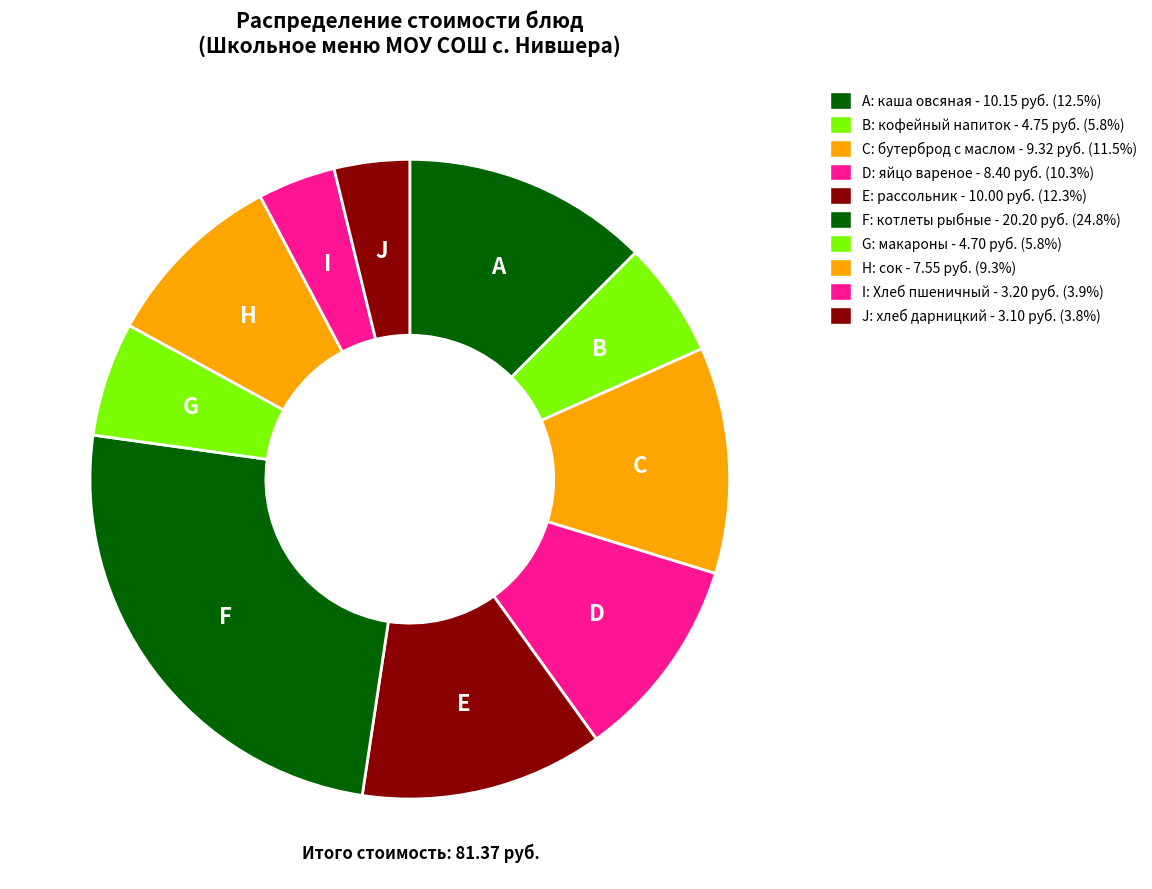

Is there any slice that represents more than half of the pie?

No